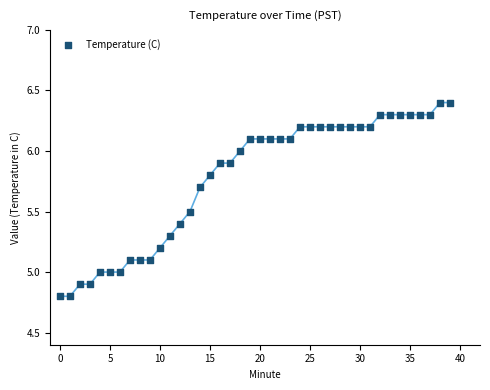

What is the range of Y values (max minus min)?

1.6